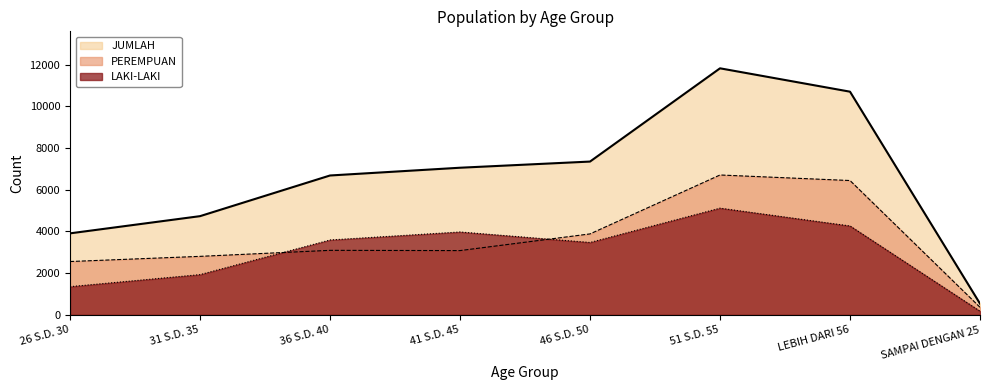

Reading right to left, what are all the values shown in this chart?

LAKI-LAKI: 174	4263	5118	3471	3975	3591	1929	1352
PEREMPUAN: 363	6443	6709	3882	3082	3094	2805	2557
JUMLAH: 537	10706	11827	7353	7057	6685	4734	3909